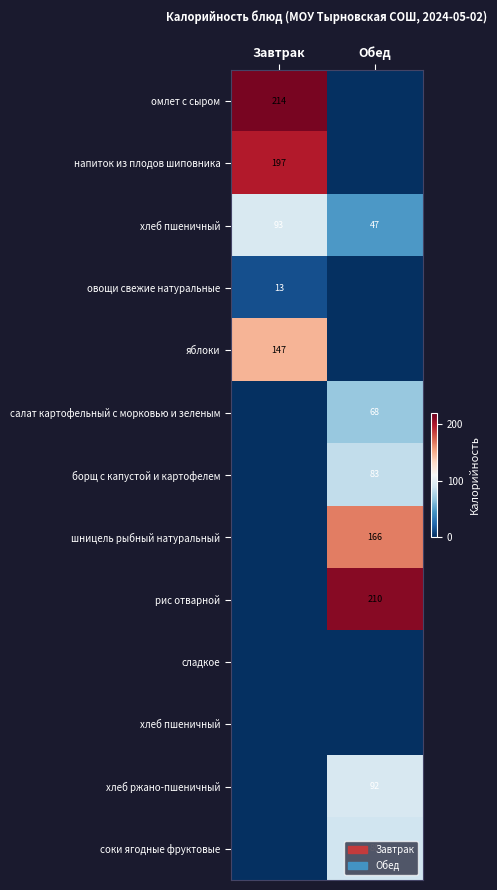

What is the difference between the highest and lowest values at Обед?

210